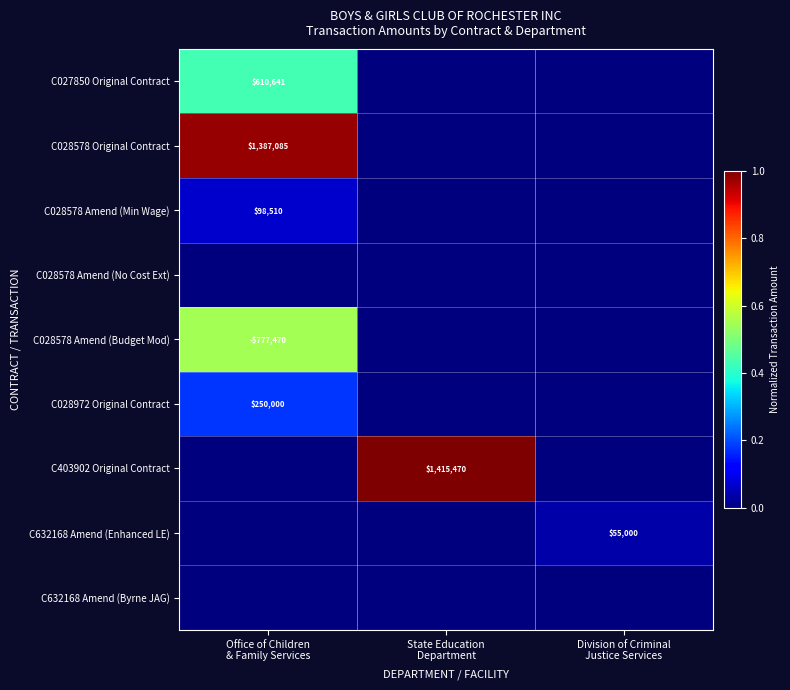

What is the sum of all C028578 Original Contract values?

1.0